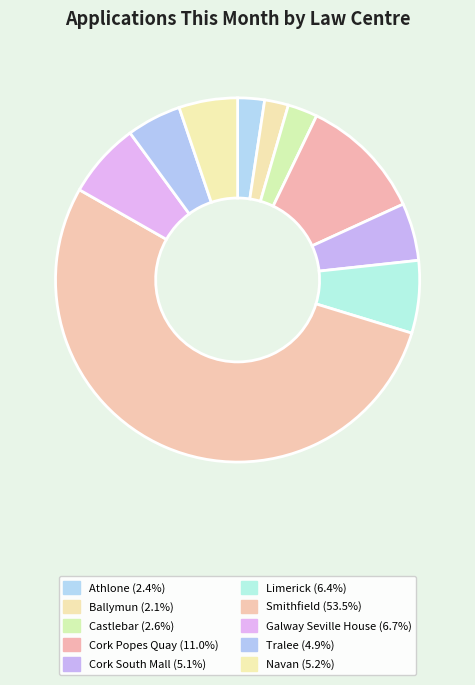

Which category has the biggest portion of the pie?

Smithfield